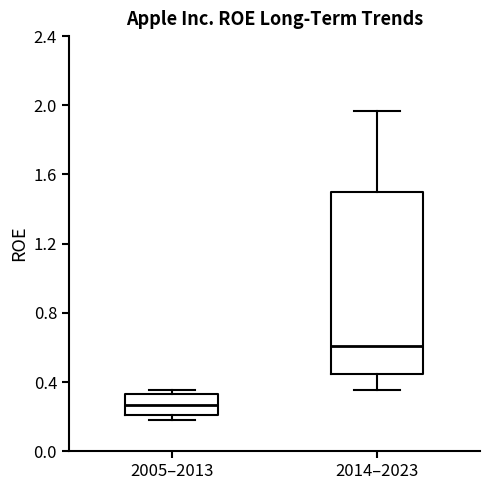

Where is the lower edge of the box for 2014–2023 on the y-axis? The values are not printed on the chart, so give them approximately, as read against the axis.

0.45